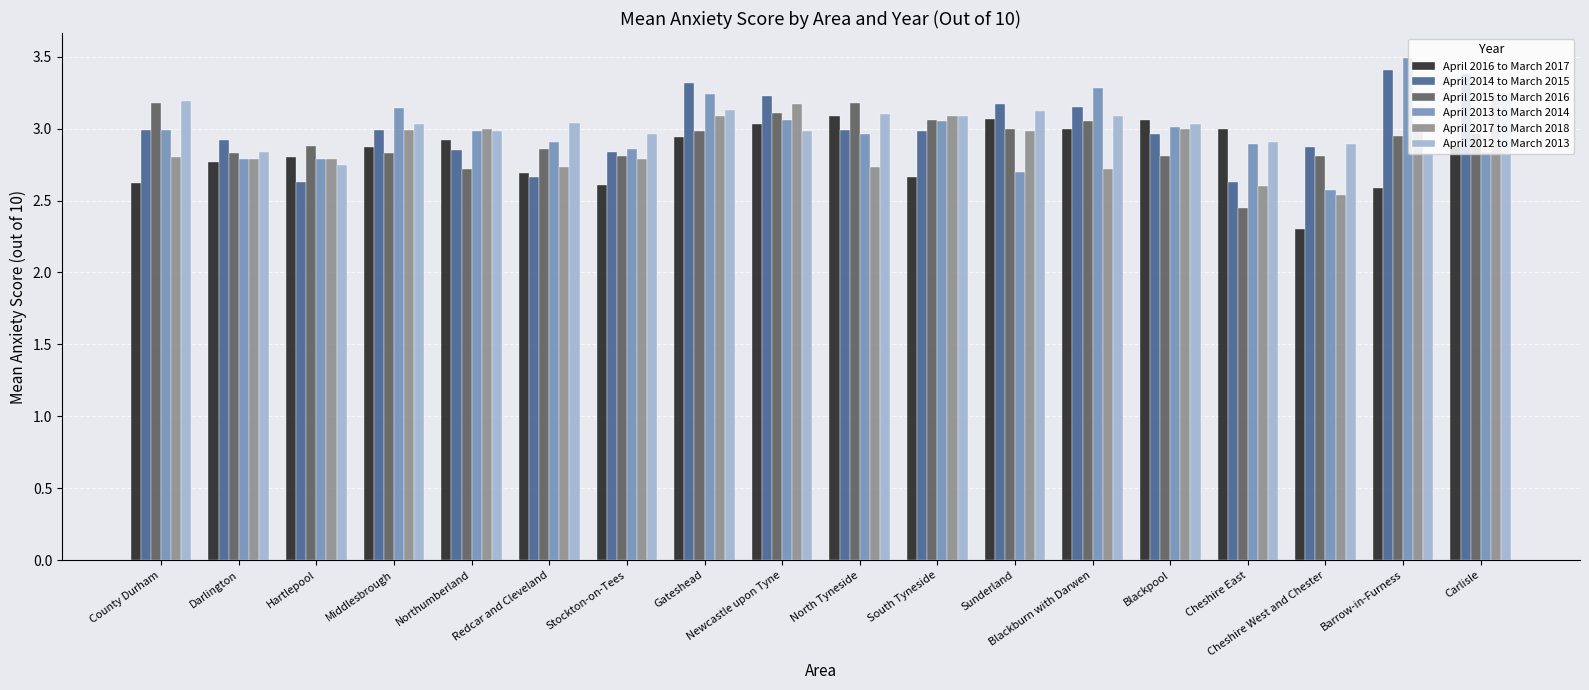

True or false: April 2013 to March 2014 has a value of 2.9 at Redcar and Cleveland.

True